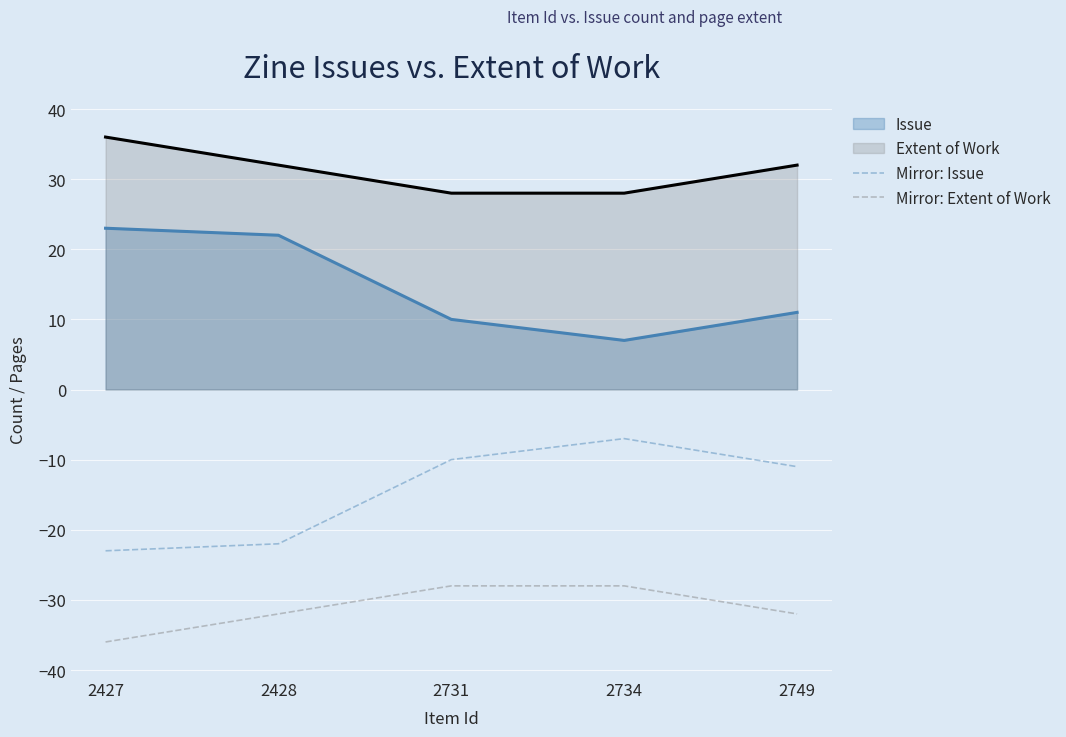

The Mirror: Extent of Work series shows -28 at 2731. True or false?

True